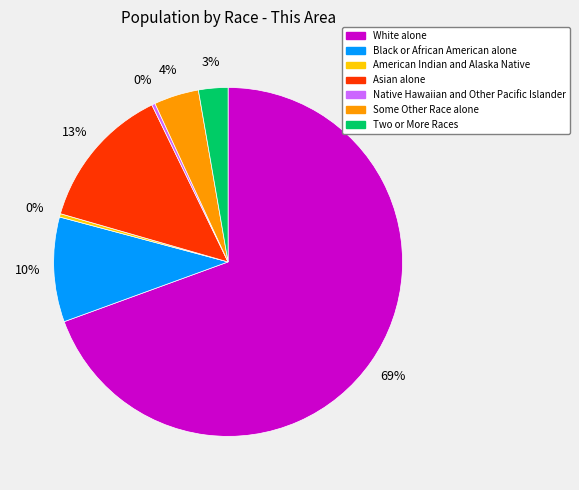

Is it true that Native Hawaiian and Other Pacific Islander is 0% of the pie?

True